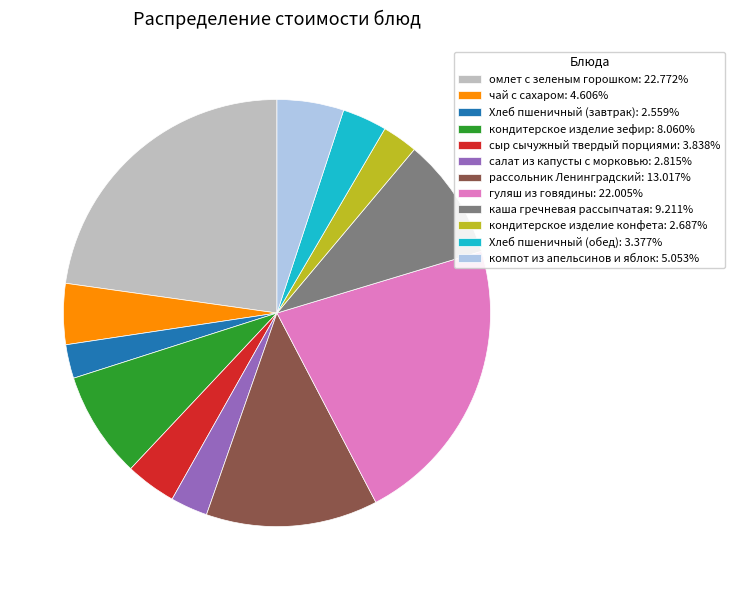

Is the sum of гуляш из говядины: 22.005% and компот из апельсинов и яблок: 5.053% greater than half?

No